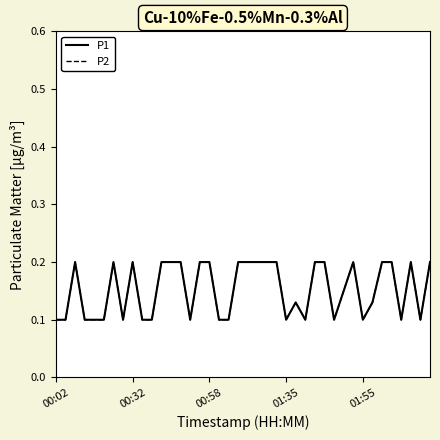

Does the chart display data point markers on the line(s)?

No